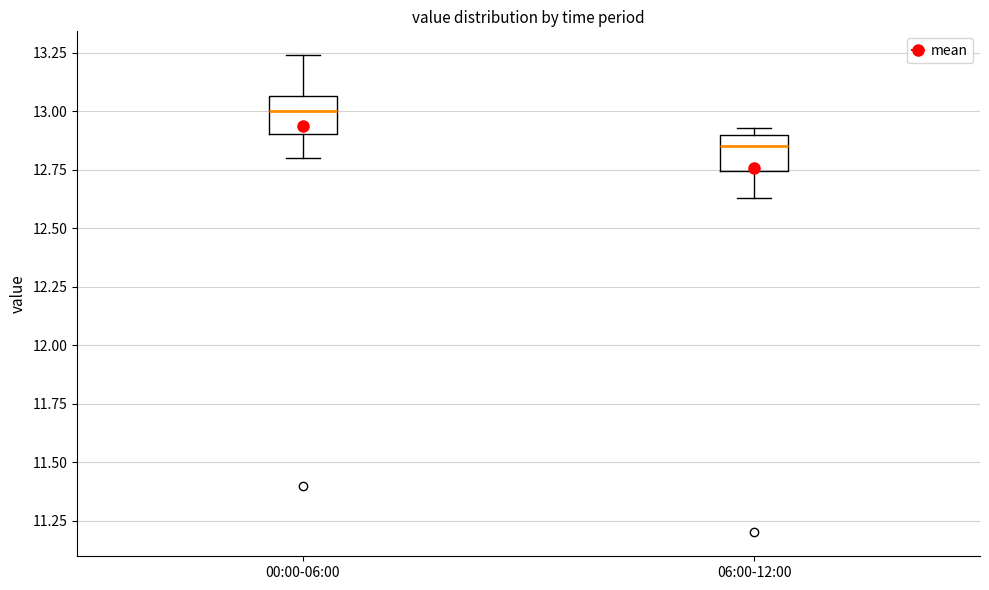

Reading left to right, read every box against the y-axis: the position of its median line, the range the box covers, and the ends of its whiskers. The values are not printed on the chart, so give them approximately, as read against the axis.

00:00-06:00: median 13.00, box 12.90 to 13.05, whiskers 12.80 to 13.25
06:00-12:00: median 12.85, box 12.75 to 12.90, whiskers 12.65 to 12.95